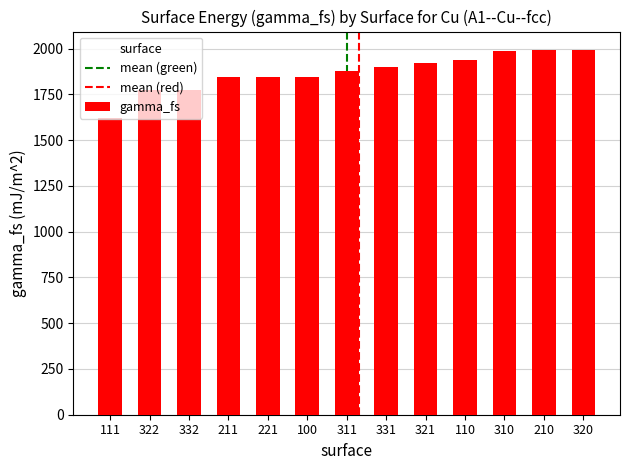

What is the label of the 5th bar from the right?

321